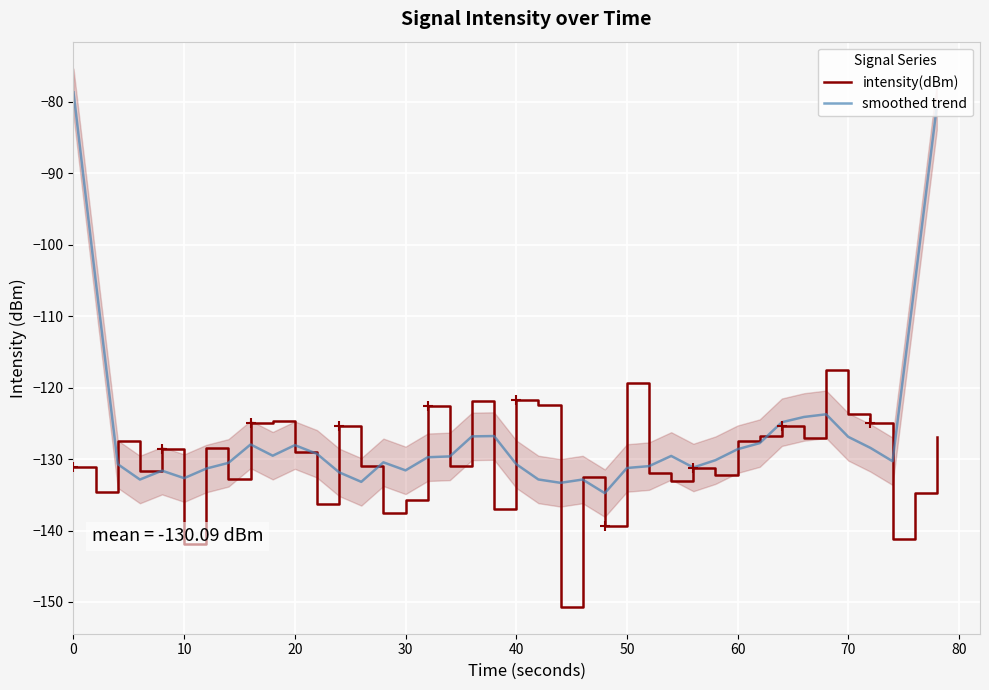

How many categories are shown in the chart?

40